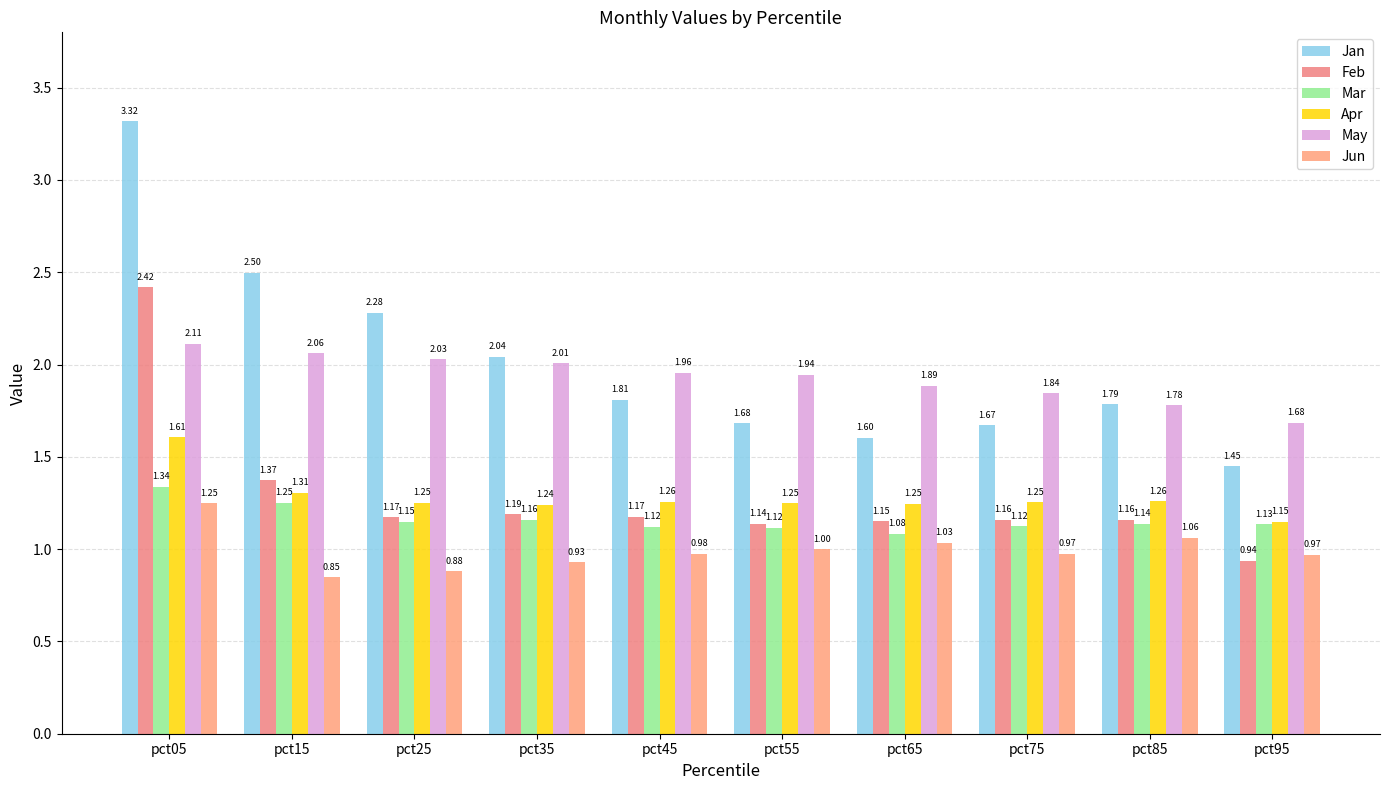

Are the bars horizontal?

No